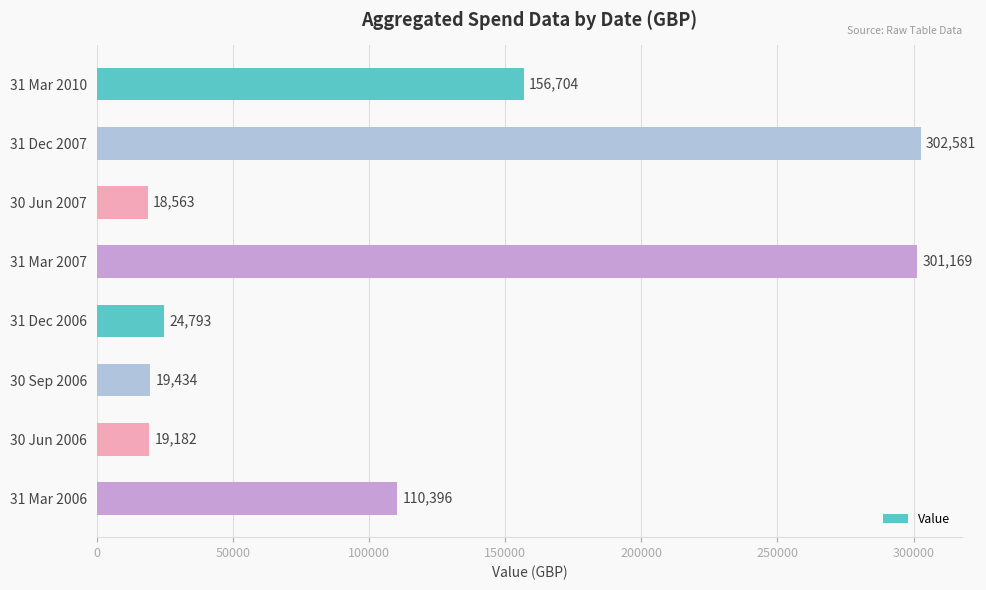

What is the ratio of the value at 31 Mar 2010 to the value at 31 Mar 2007?

0.5